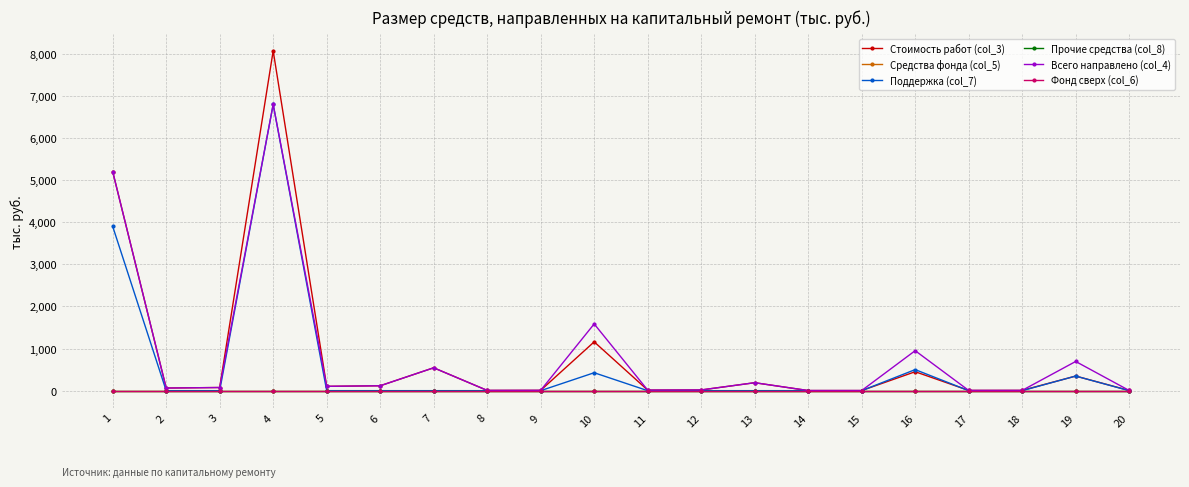

Reading right to left, what are all the values shown in this chart?

Стоимость работ (col_3): 20=4.1	19=346.7	18=6.5	17=5.6	16=449.8	15=2.7	14=2.8	13=188.8	12=16.7	11=13.2	10=1159.3	9=7.8	8=6.0	7=543.3	6=116.3	5=102.7	4=8070.9	3=75.0	2=62.2	1=5203.7
Средства фонда (col_5): 20=0.0	19=0.0	18=0.0	17=0.0	16=0.0	15=0.0	14=0.0	13=0.0	12=0.0	11=0.0	10=0.0	9=0.0	8=0.0	7=0.0	6=0.0	5=0.0	4=0.0	3=0.0	2=0.0	1=0.0
Поддержка (col_7): 20=0.0	19=346.7	18=0.0	17=0.0	16=499.8	15=0.0	14=0.0	13=0.0	12=0.0	11=0.0	10=425.8	9=0.0	8=0.0	7=0.0	6=0.0	5=0.0	4=6798.7	3=0.0	2=0.0	1=3901.7
Прочие средства (col_8): 20=0.0	19=0.0	18=0.0	17=0.0	16=0.0	15=0.0	14=0.0	13=0.0	12=0.0	11=0.0	10=0.0	9=0.0	8=0.0	7=0.0	6=0.0	5=0.0	4=0.0	3=0.0	2=0.0	1=0.0
Всего направлено (col_4): 20=4.1	19=693.3	18=6.5	17=5.6	16=949.6	15=2.7	14=2.8	13=188.8	12=16.7	11=13.2	10=1585.0	9=7.8	8=6.0	7=543.3	6=116.3	5=102.7	4=6798.7	3=75.0	2=62.2	1=5203.7
Фонд сверх (col_6): 20=0.0	19=0.0	18=0.0	17=0.0	16=0.0	15=0.0	14=0.0	13=0.0	12=0.0	11=0.0	10=0.0	9=0.0	8=0.0	7=0.0	6=0.0	5=0.0	4=0.0	3=0.0	2=0.0	1=0.0